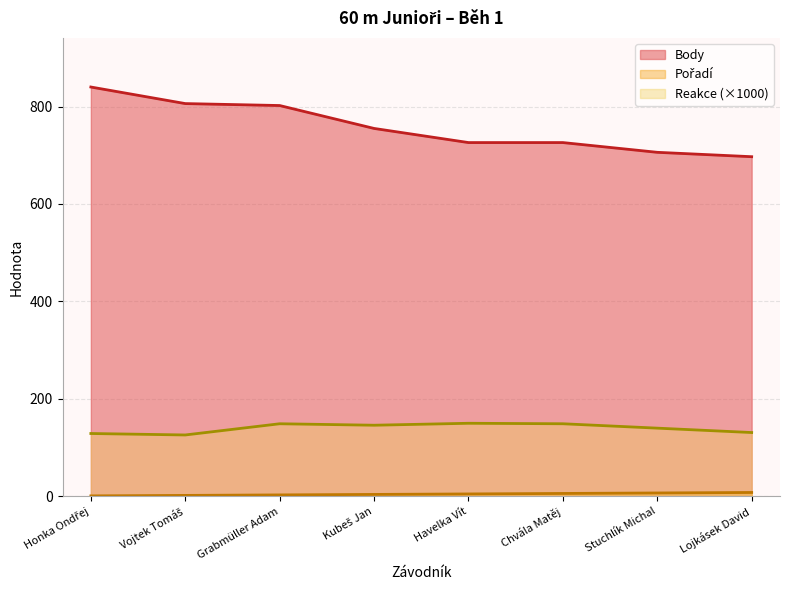

How many lines are shown in the chart?

3